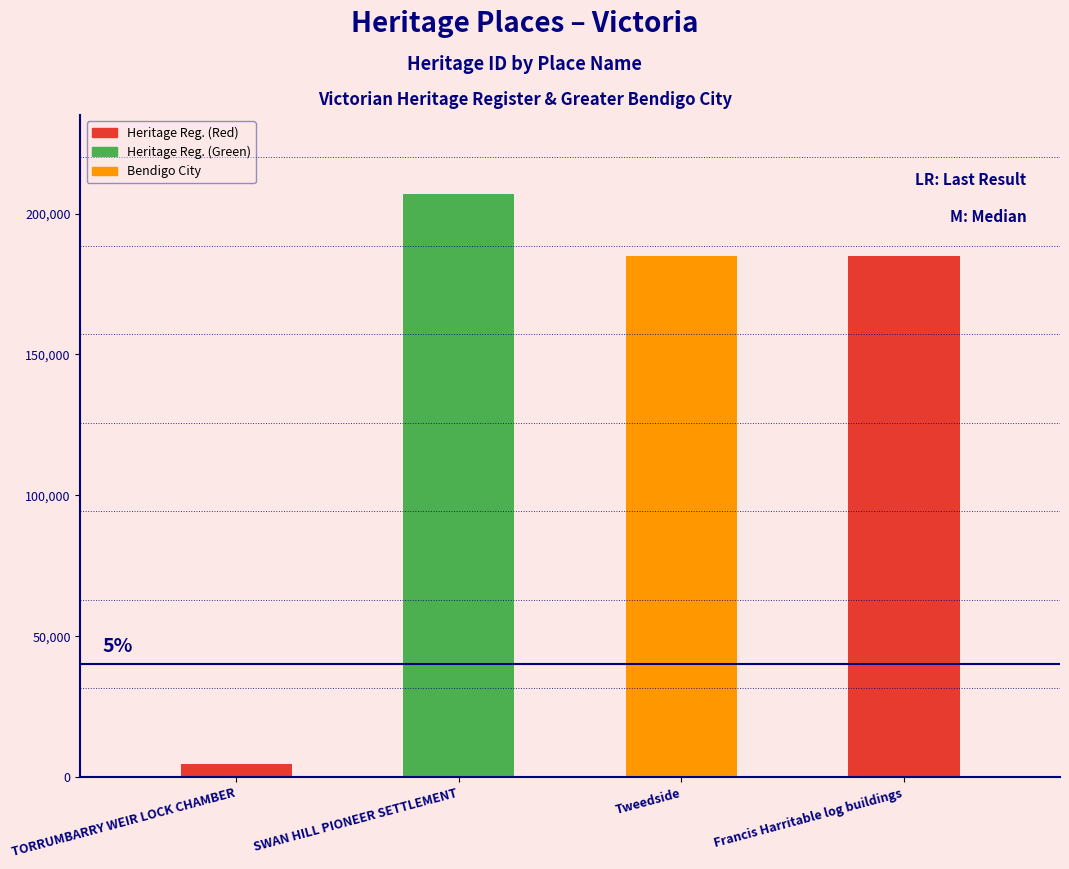

How many bars are there in total?

4